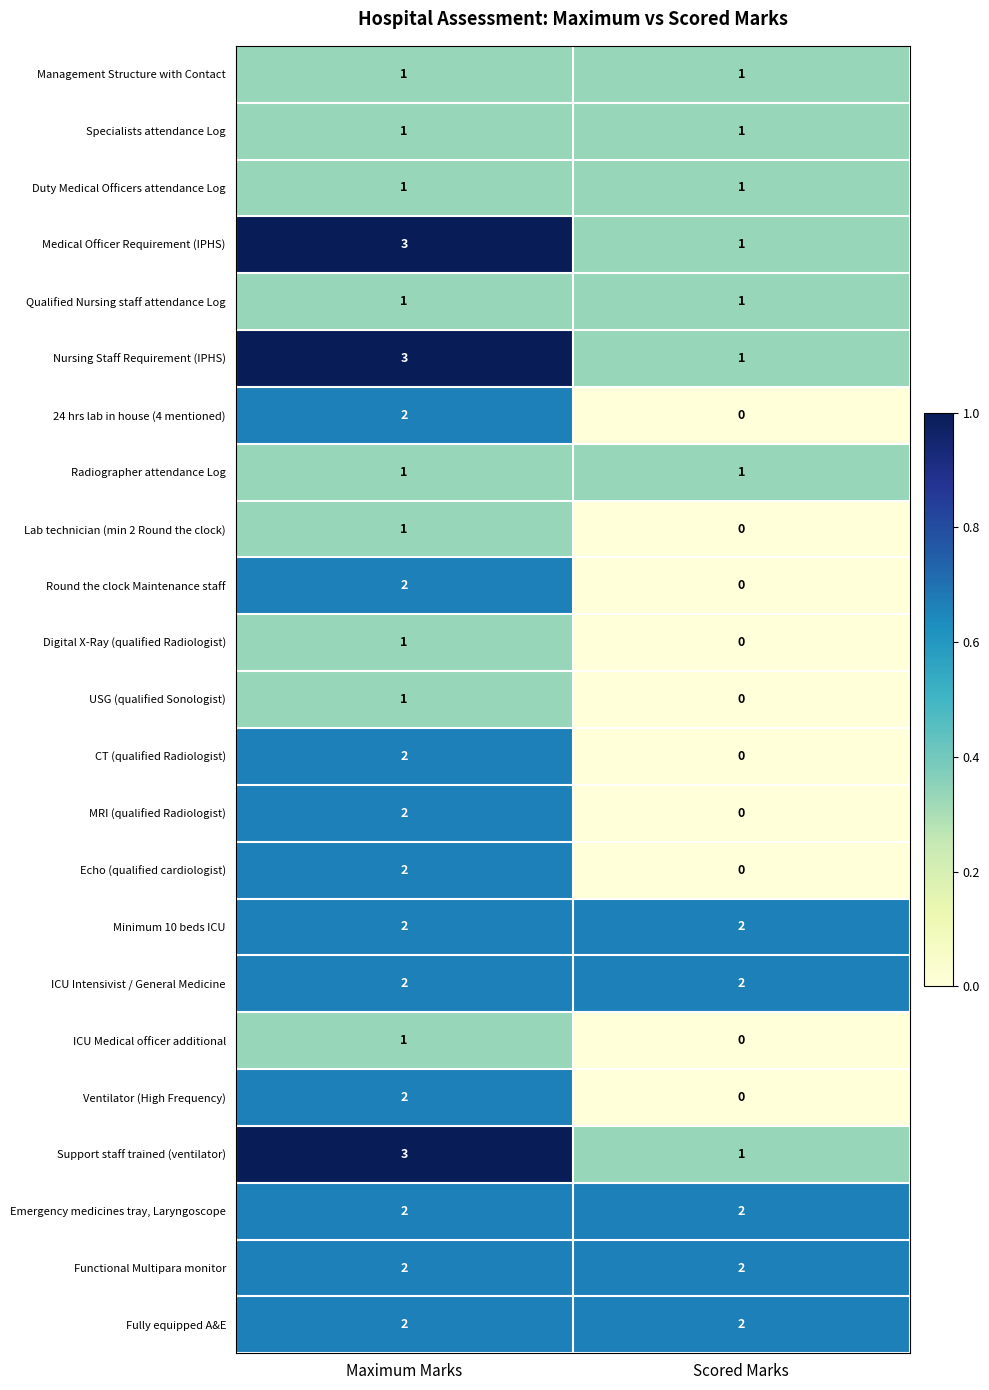

What is the difference between the highest and lowest values at Scored Marks?

2